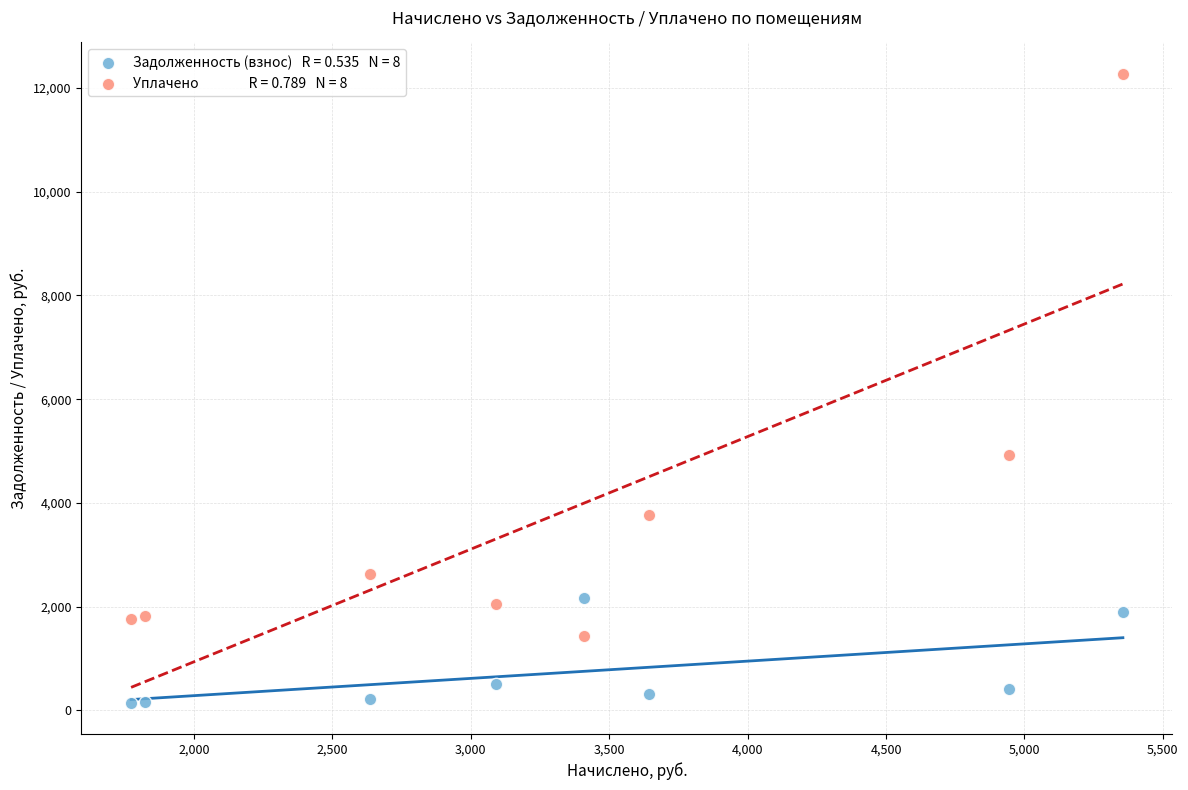

Across all series, what Y value is closest to 6211?

4928.8